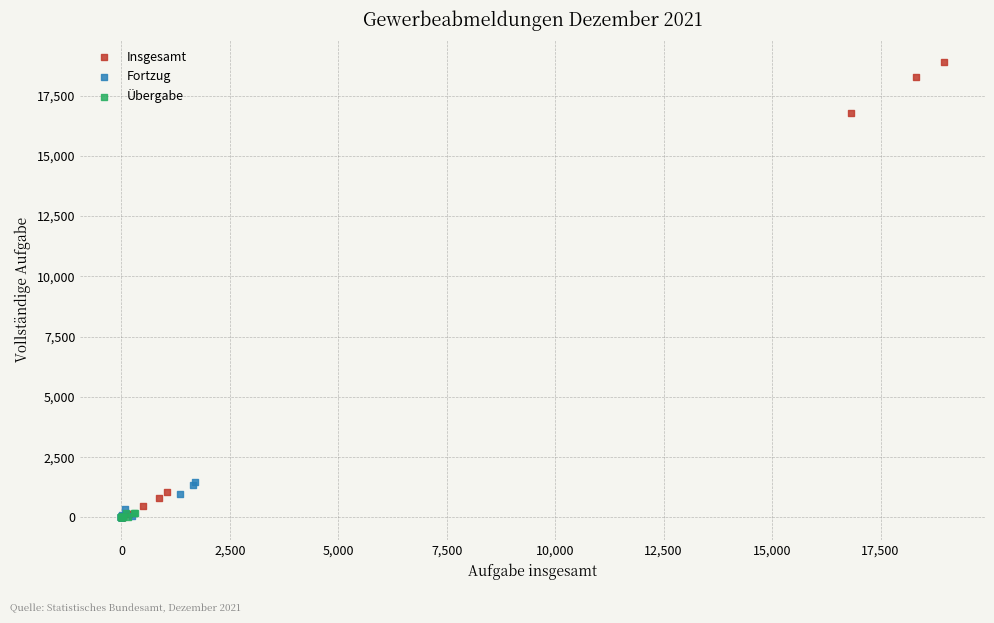

Which series reaches the maximum Y coordinate?

Insgesamt